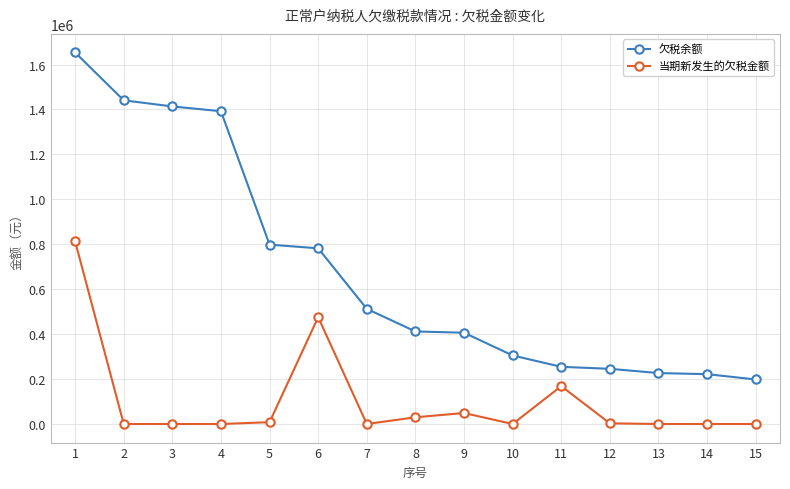

What is the difference between the 欠税余额 values at 3 and 1?

240160.2